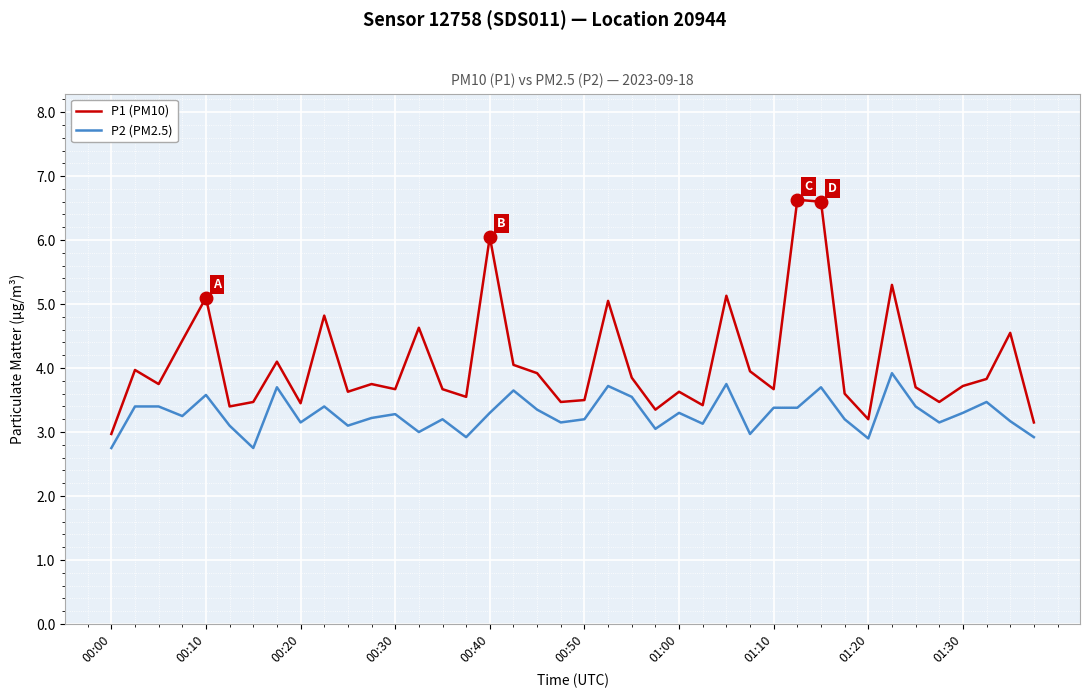

What is the smallest value displayed?

2.8